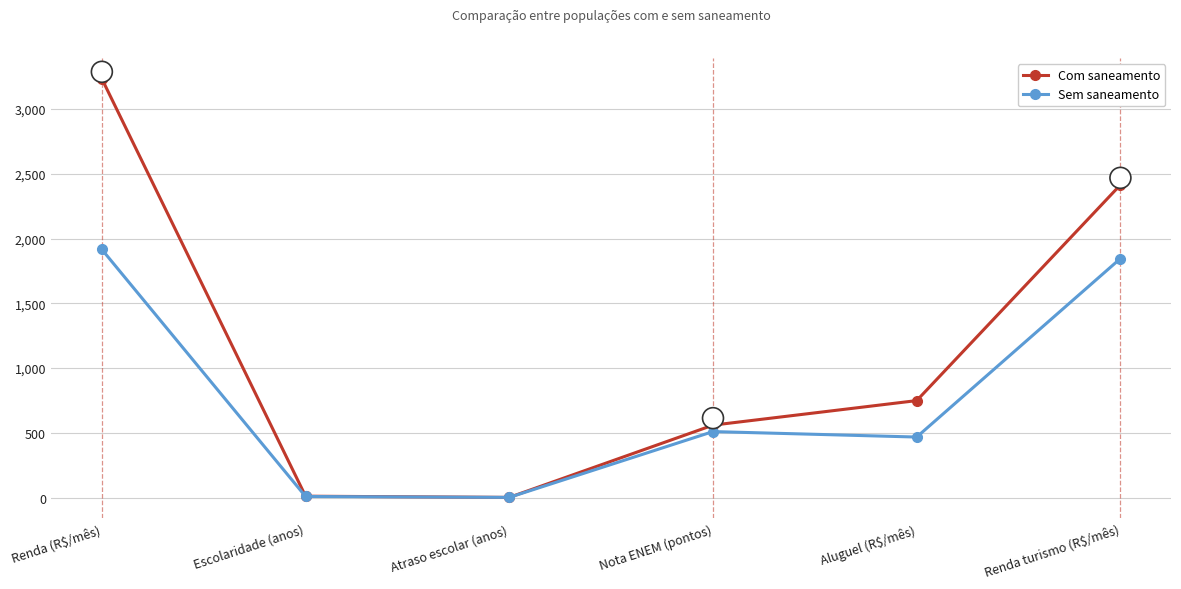

How many interior local valleys does the Com saneamento series have?

1